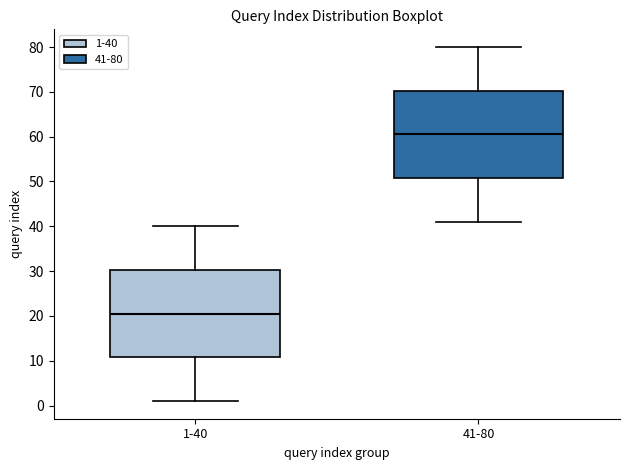

Reading left to right, read every box against the y-axis: the position of its median line, the range the box covers, and the ends of its whiskers. The values are not printed on the chart, so give them approximately, as read against the axis.

1-40: median 21, box 11 to 30, whiskers 1 to 40
41-80: median 61, box 51 to 70, whiskers 41 to 80